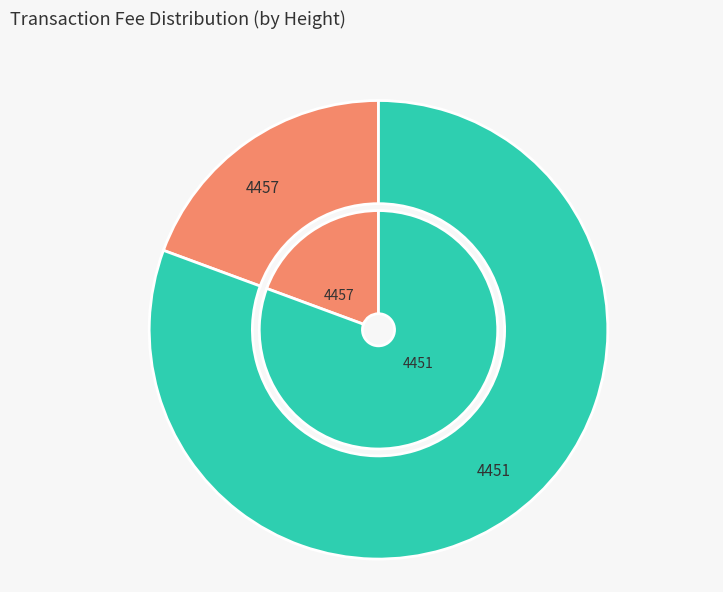

Do 4457 and 4451 together represent more than half of the pie?

Yes